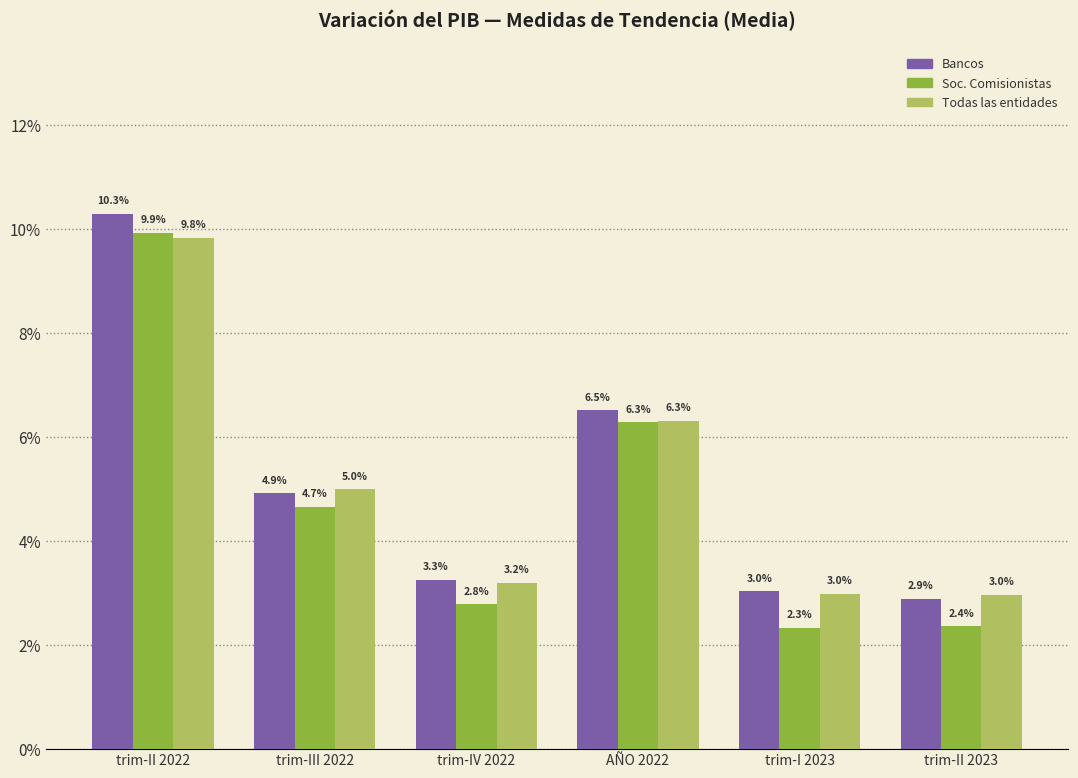

Between trim-I 2023 and trim-IV 2022, which is larger?

trim-IV 2022